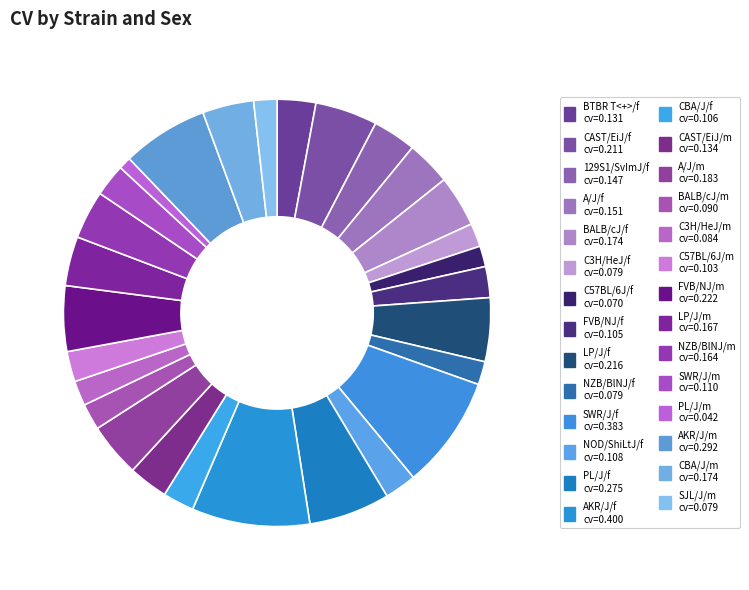

How many slices are in this pie chart?

28